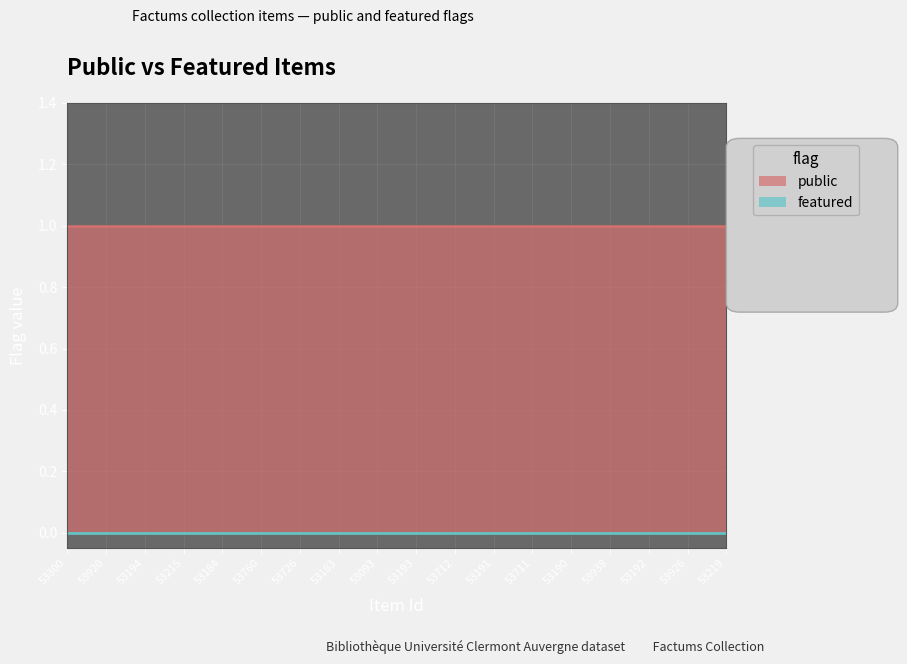

True or false: featured and public intersect in this chart.

False